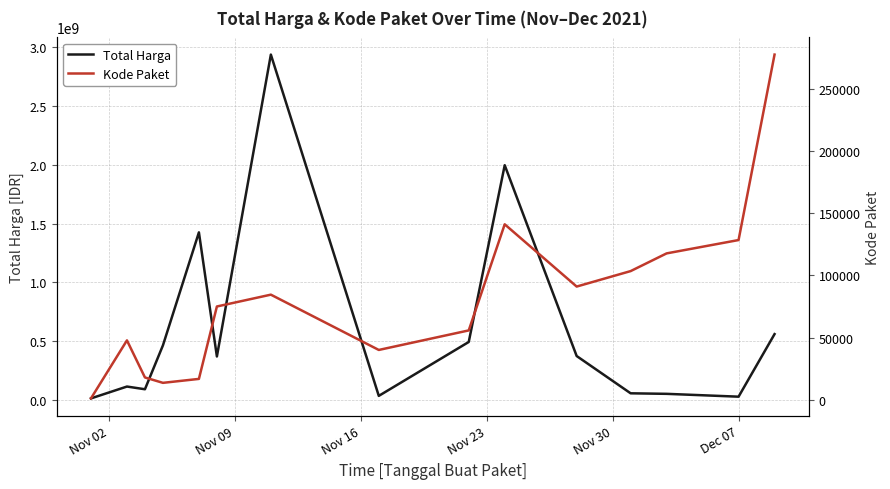

How many lines are shown in the chart?

2